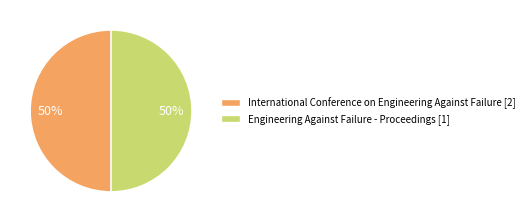

What is the ratio of the value at International Conference on Engineering Against Failure [2] to the value at Engineering Against Failure - Proceedings [1]?

1.0